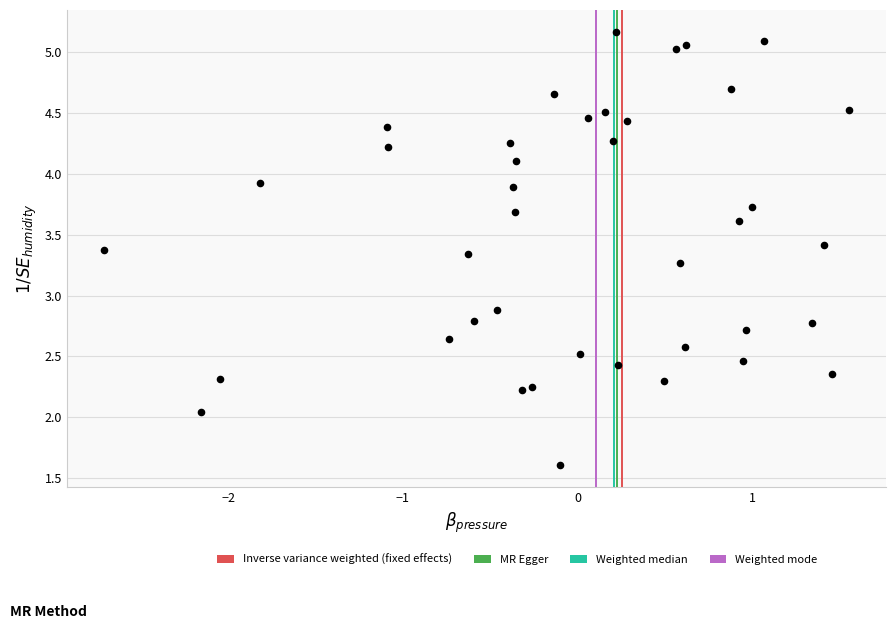

What Y value in the scatter plot is closest to 3?

2.9